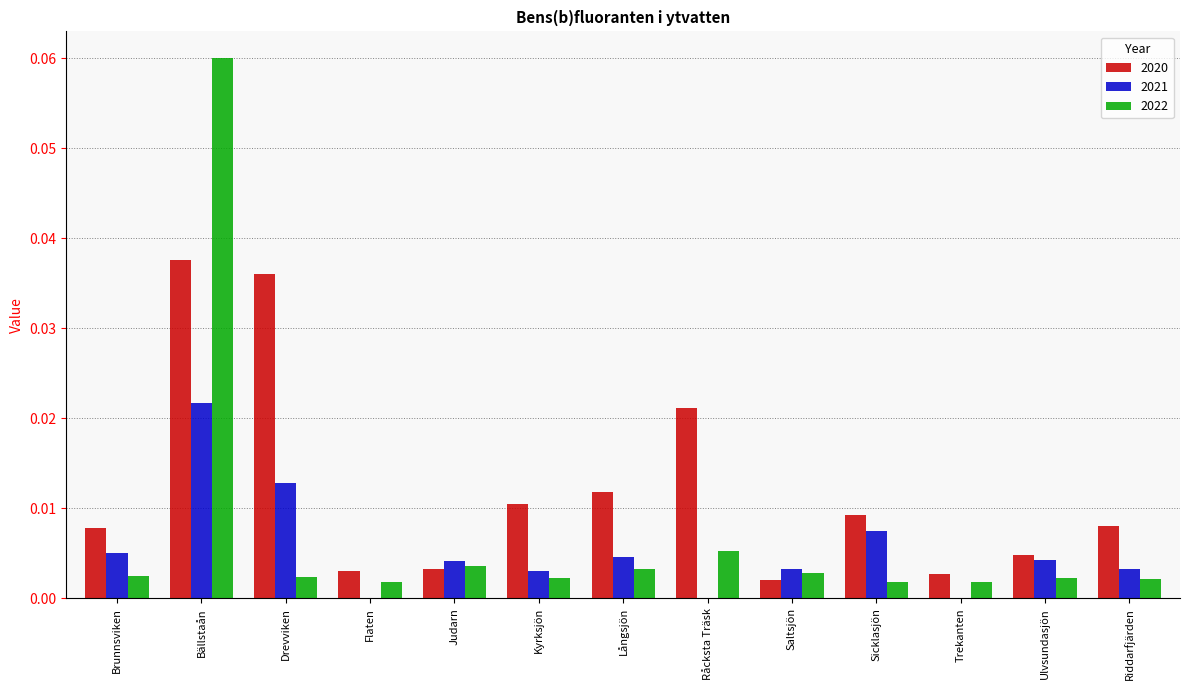

Is it true that 2022 equals 0.0 at Kyrksjön?

True